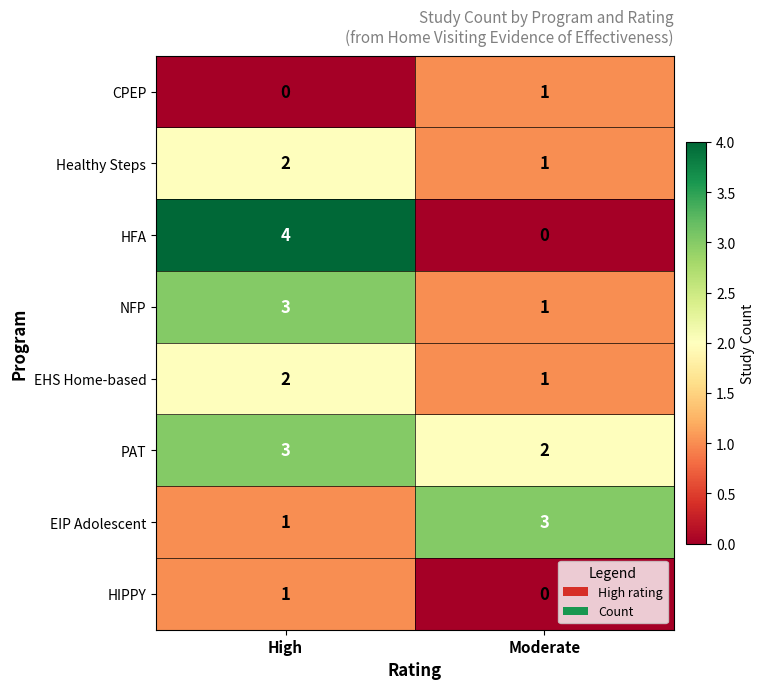

Reading left to right, extract all data points from this chart.

CPEP: 0	1
Healthy Steps: 2	1
HFA: 4	0
NFP: 3	1
EHS Home-based: 2	1
PAT: 3	2
EIP Adolescent: 1	3
HIPPY: 1	0